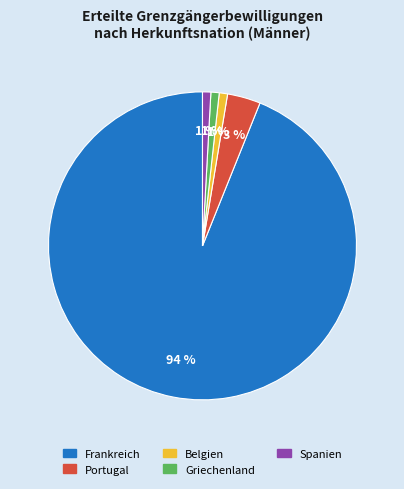

How many segments does this pie chart have?

5